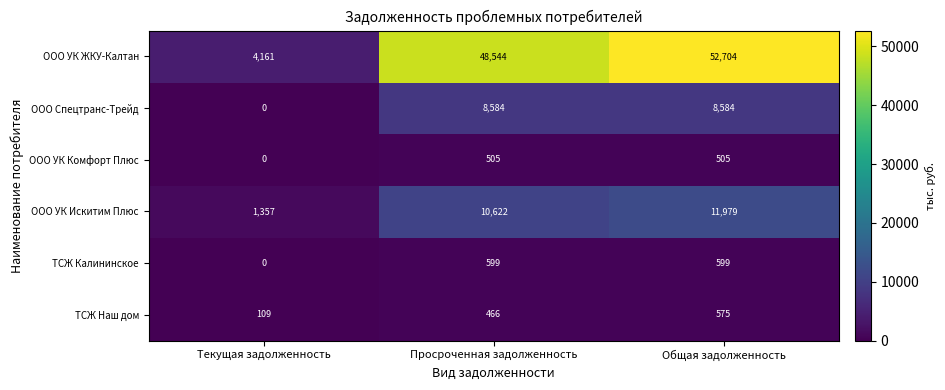

At Просроченная задолженность, list the series in order from largest to smallest.

ООО УК ЖКУ-Калтан, ООО УК Искитим Плюс, ООО Спецтранс-Трейд, ТСЖ Калининское, ООО УК Комфорт Плюс, ТСЖ Наш дом